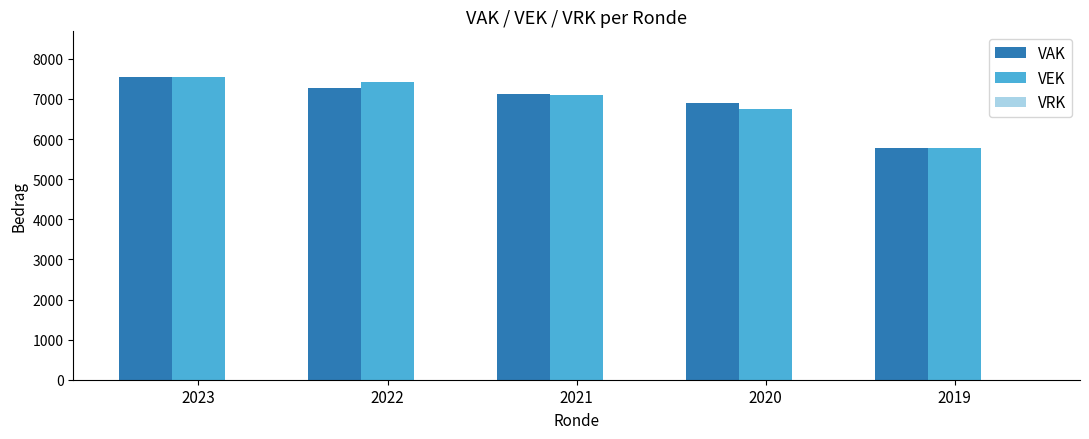

What is the greatest value displayed?

7554